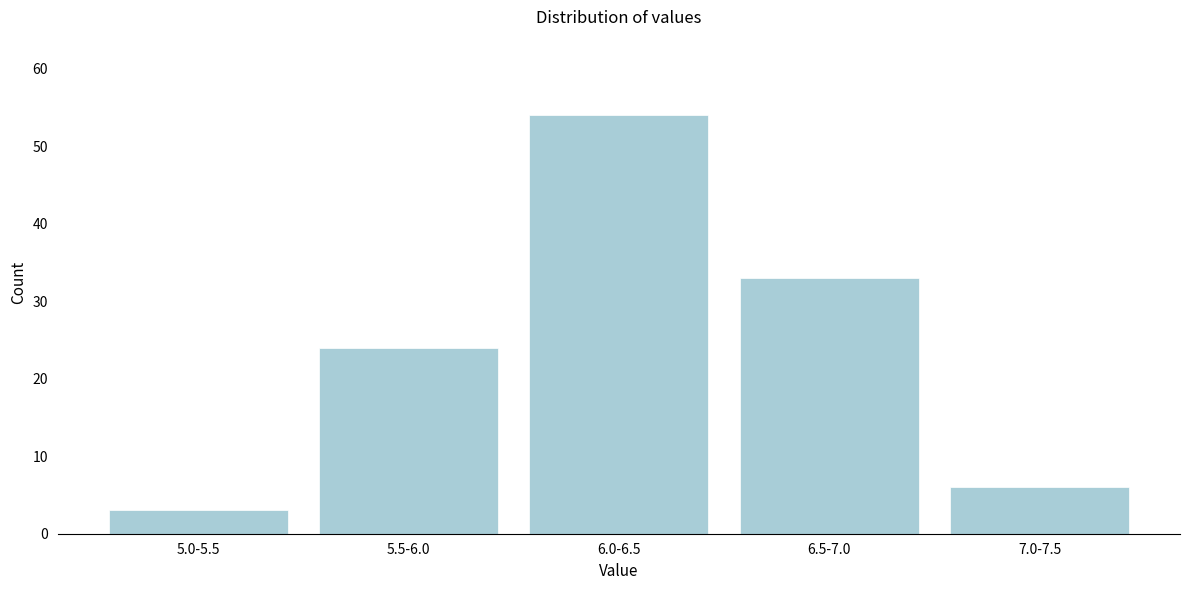

Reading left to right, what are all the values shown in this chart?

3	24	54	33	6